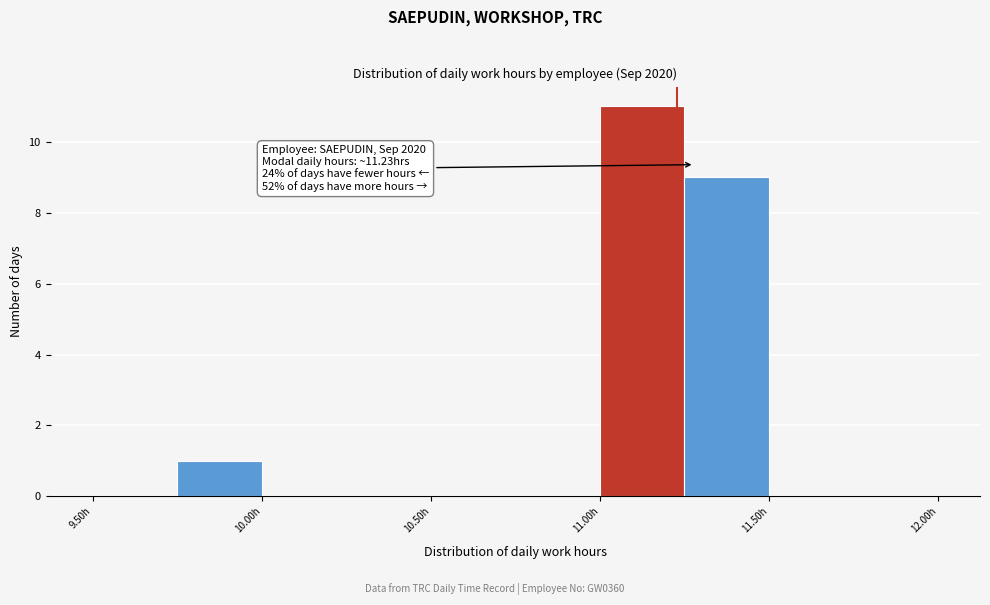

Over which range of the x-axis is the bar tallest?

11.00 to 11.25